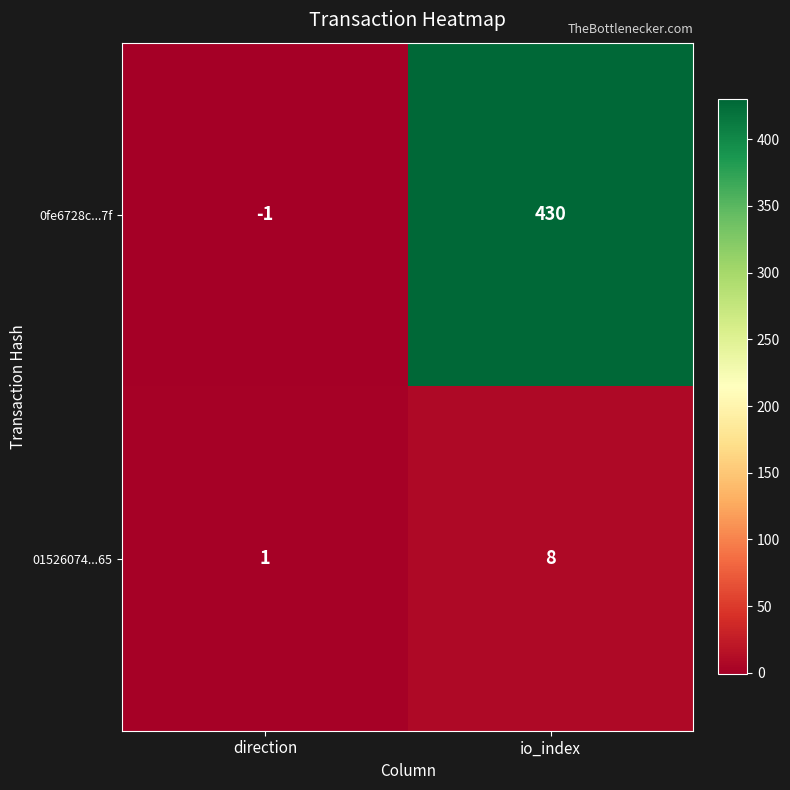

What is the difference between the maximum and minimum values in the 0fe6728c...7f series?

431